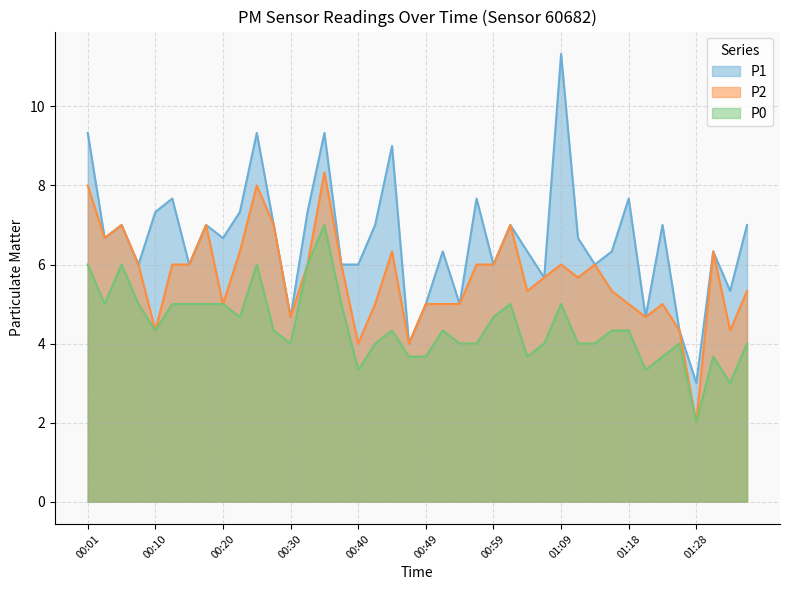

What are all the series names shown in the legend?

P1, P2, P0